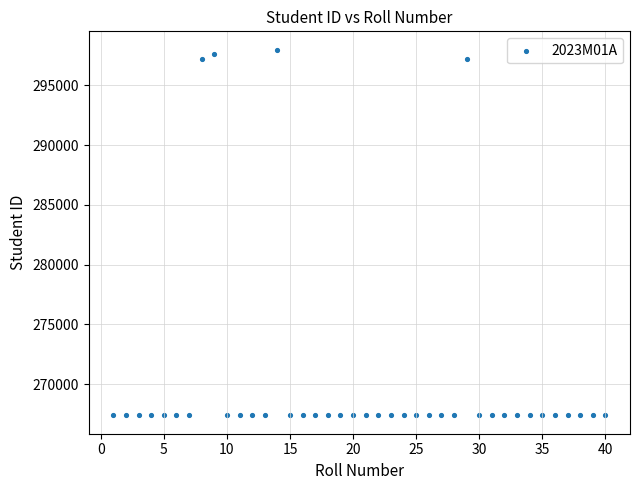

What is the range of X values (max minus min)?

39